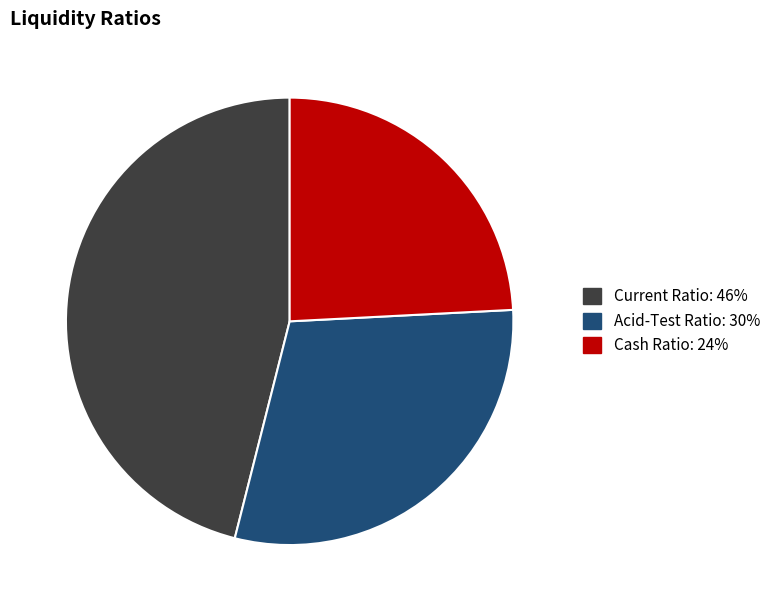

Rank the categories by value from lowest to highest.

Cash Ratio, Acid-Test Ratio, Current Ratio